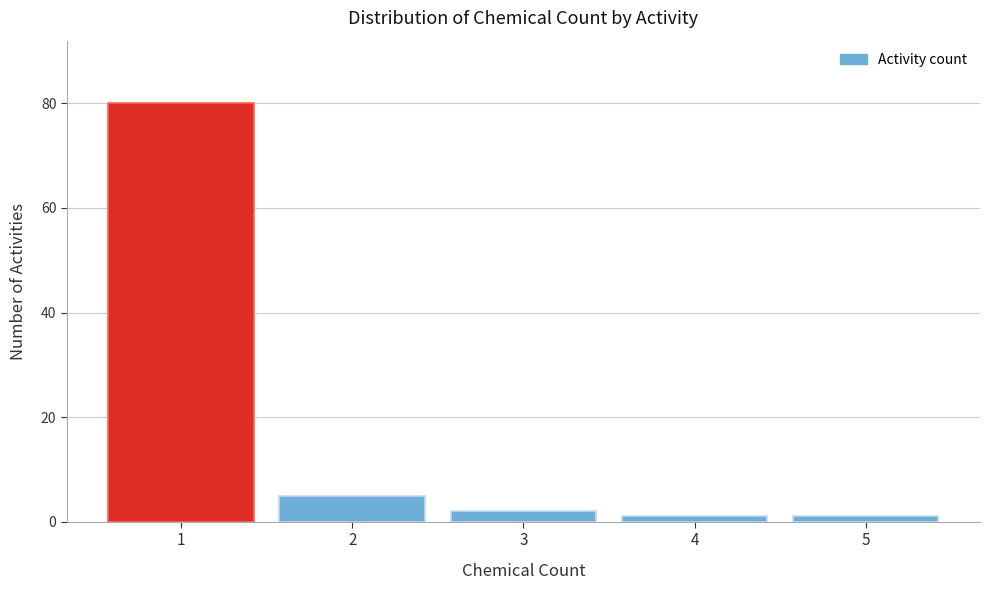

Reading left to right, transcribe all the data shown in this chart.

1=80	2=5	3=2	4=1	5=1